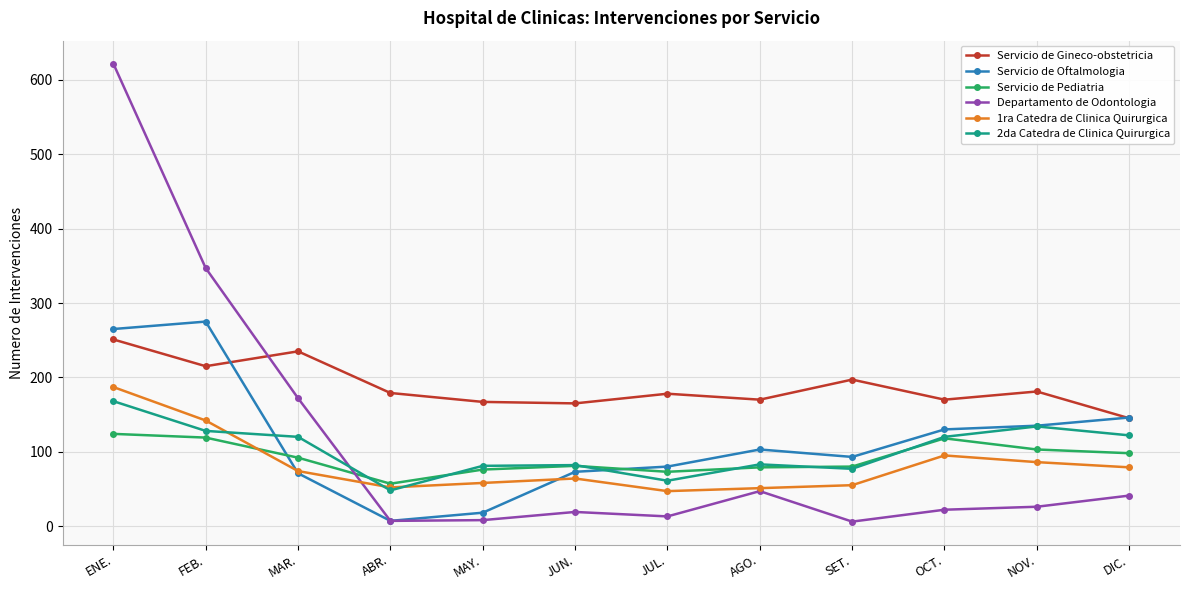

Read the Servicio de Oftalmologia value at NOV..

135